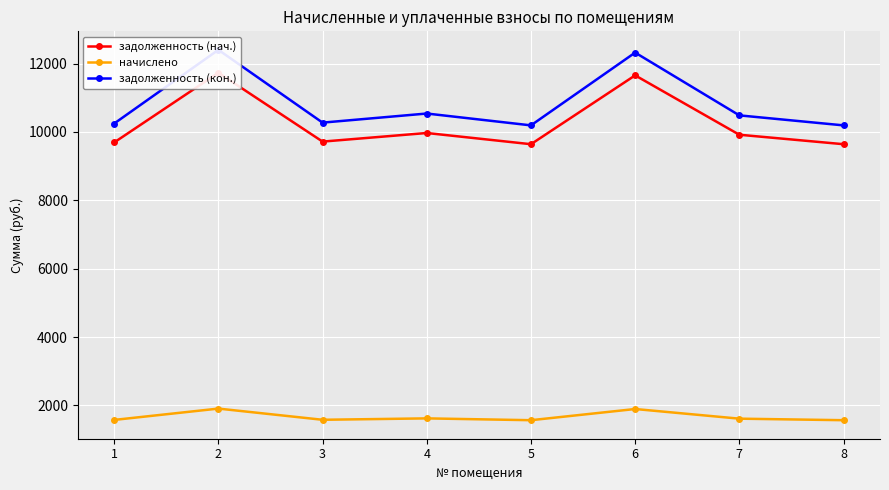

True or false: задолженность (кон.) has a value of 10192.2 at 5.

True